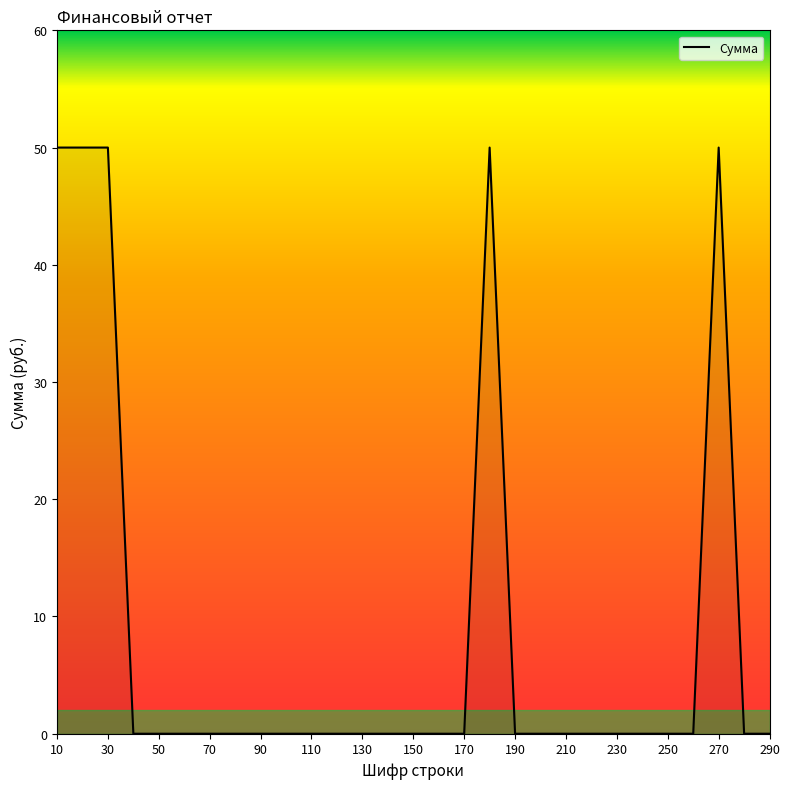

What is the difference between the maximum and second lowest values?

50